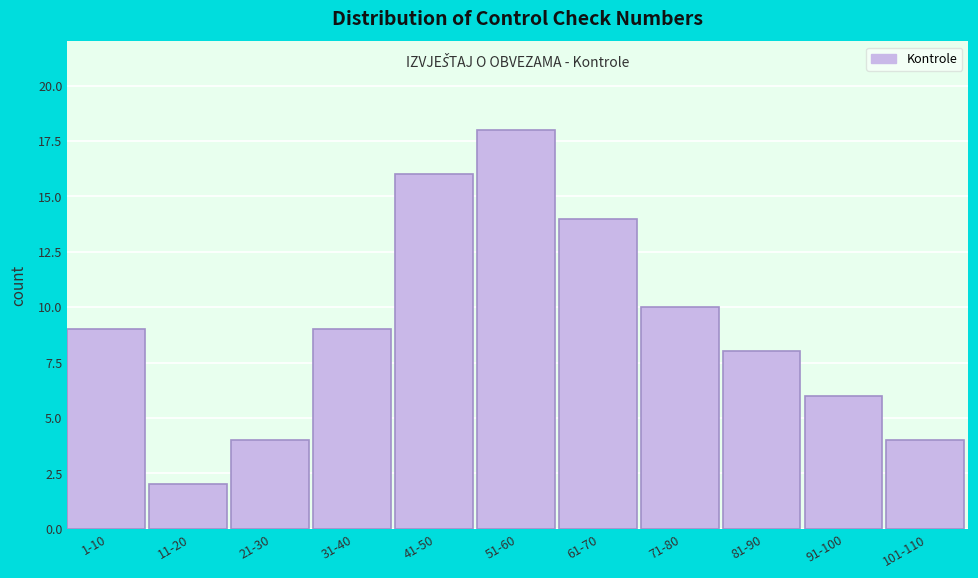

Reading left to right, list all the values displayed in this chart.

1-10=9	11-20=2	21-30=4	31-40=9	41-50=16	51-60=18	61-70=14	71-80=10	81-90=8	91-100=6	101-110=4